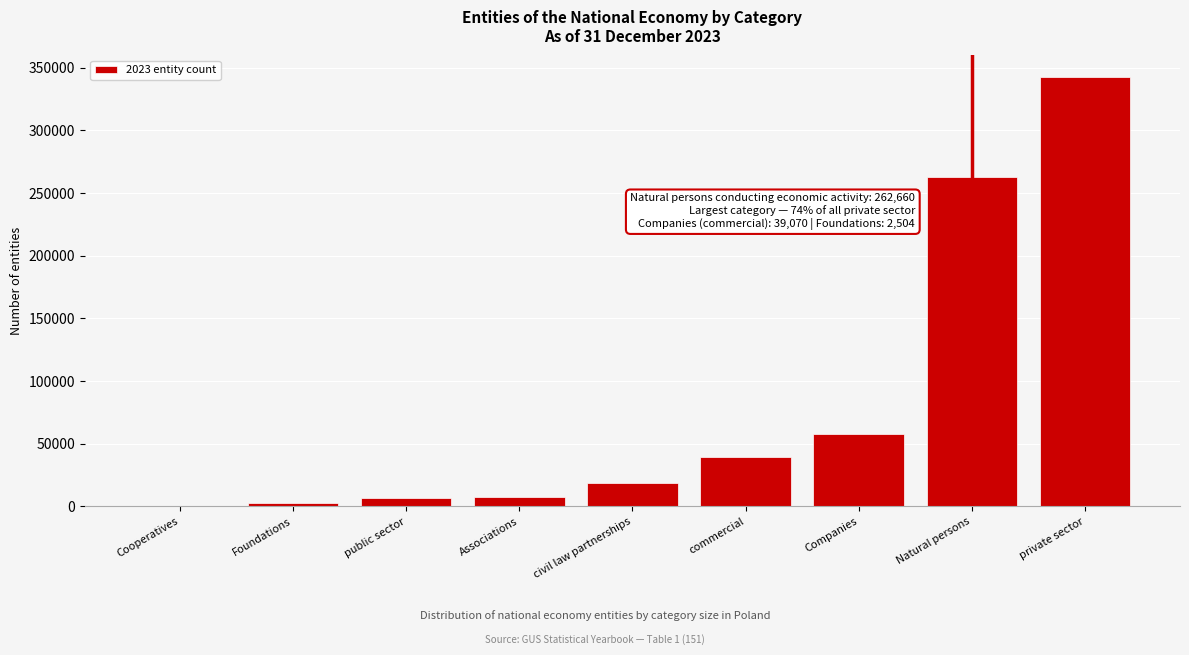

What is the sum of all values?

738092